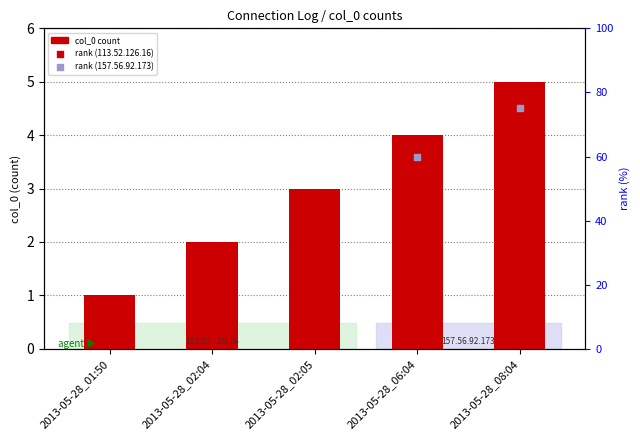

Approximately how many times larger is the value at 2013-05-28_02:04 compared to 2013-05-28_02:05?

0.7